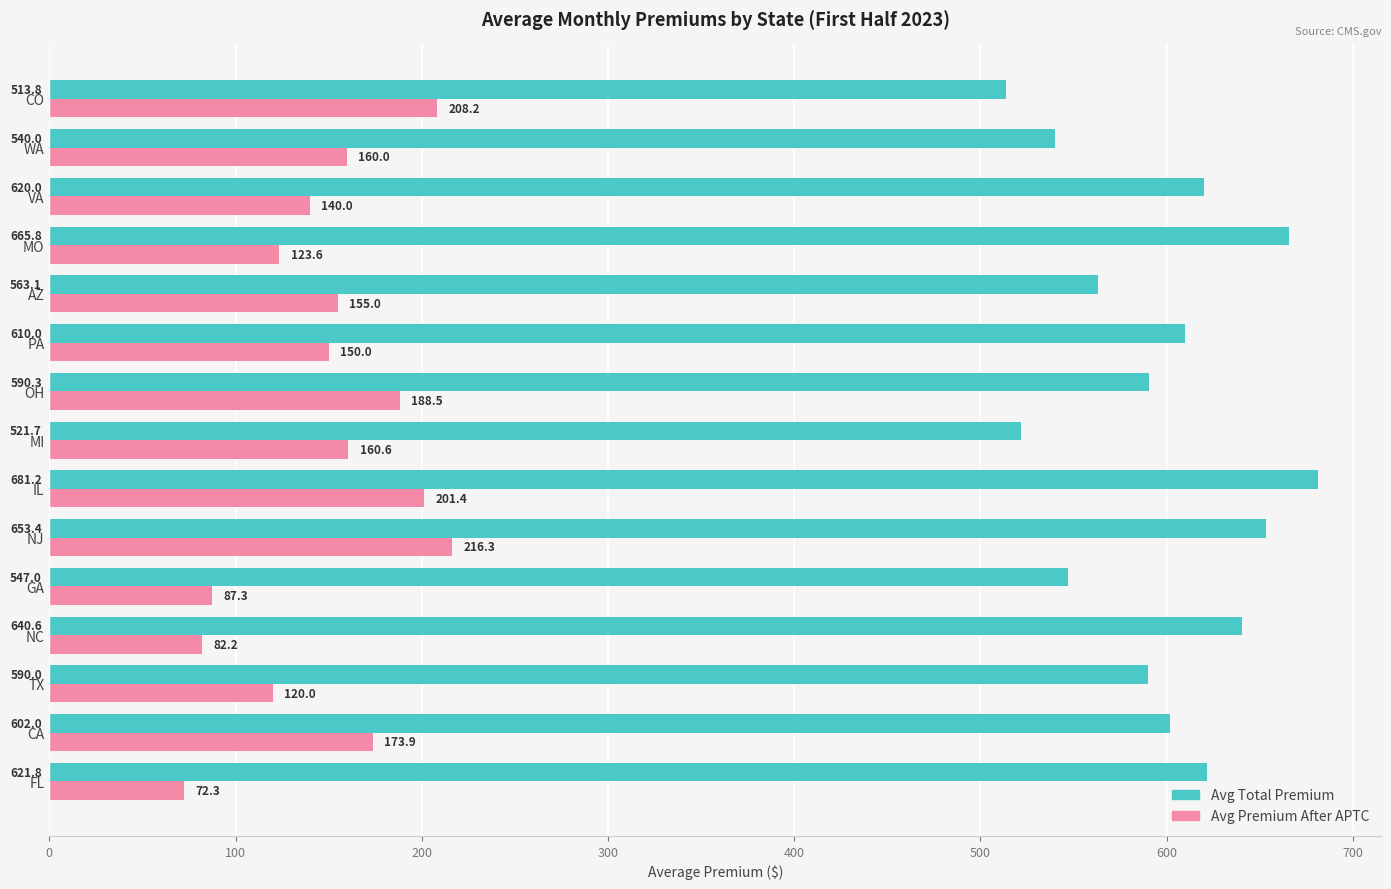

The value of Avg Premium After APTC at OH is 265.4. True or false?

False